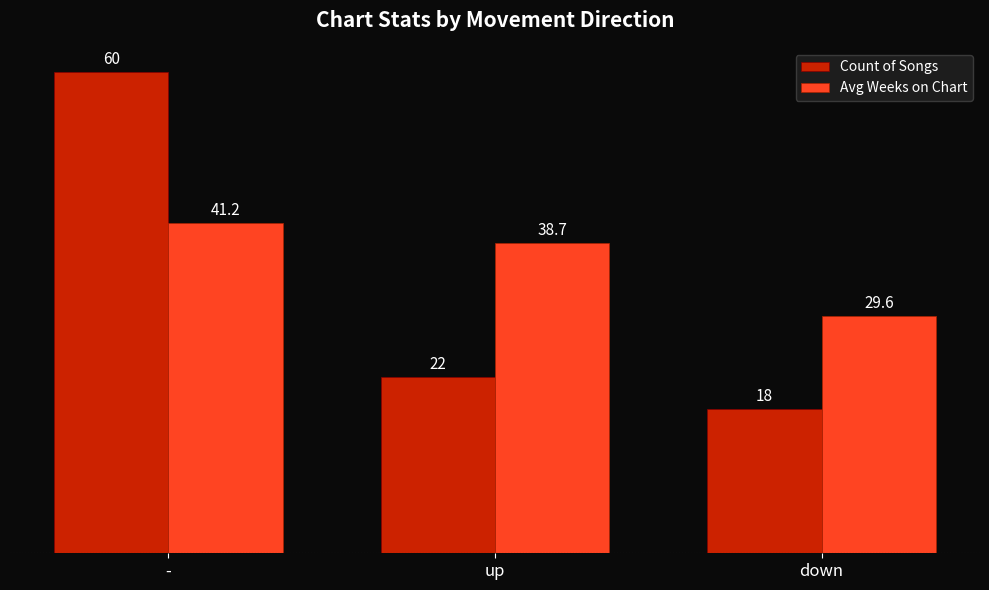

What is the label of the 1st bar from the left?

-